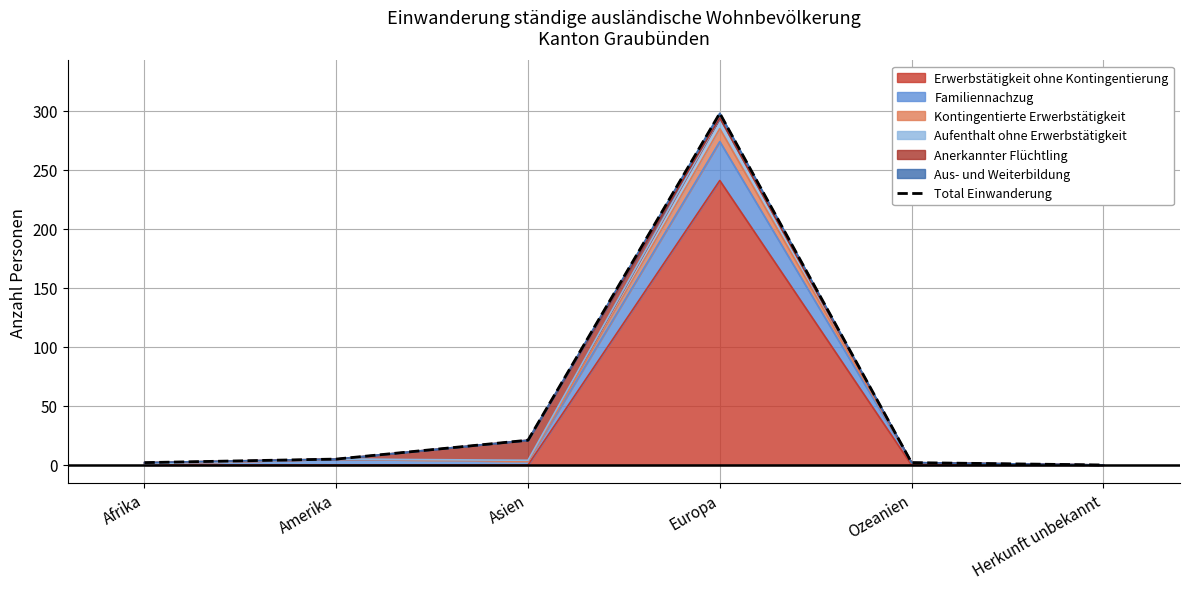

How many values are above zero?

5